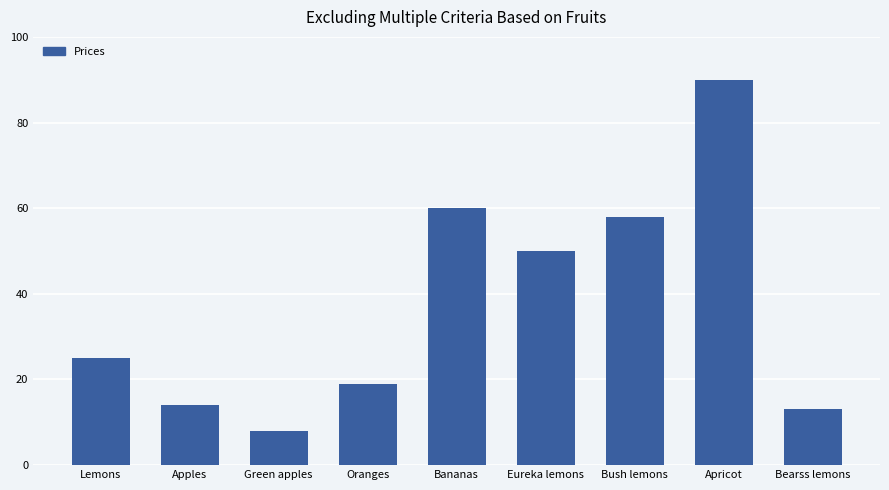

Reading left to right, what are all the values shown in this chart?

25	14	8	19	60	50	58	90	13